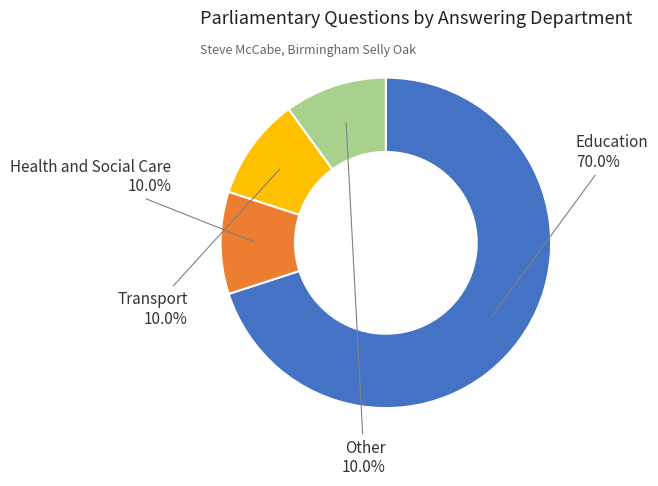

To the nearest percent, what percentage of the pie is Education?

70%